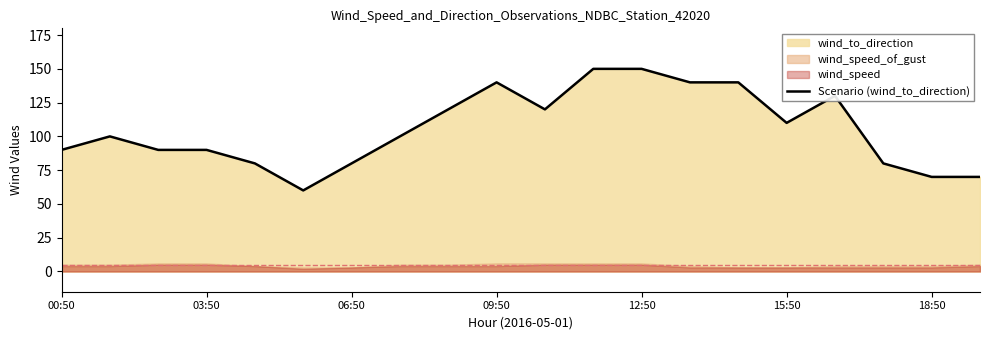

What is the maximum value for Scenario (wind_to_direction)?

150